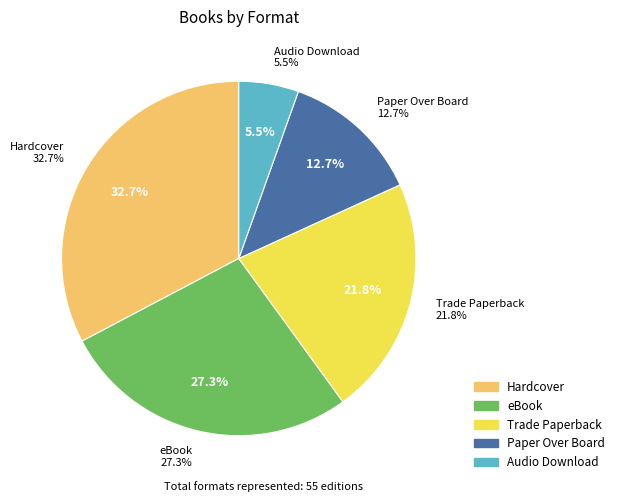

To the nearest percent, what is the combined percentage of Hardcover and eBook?

60%